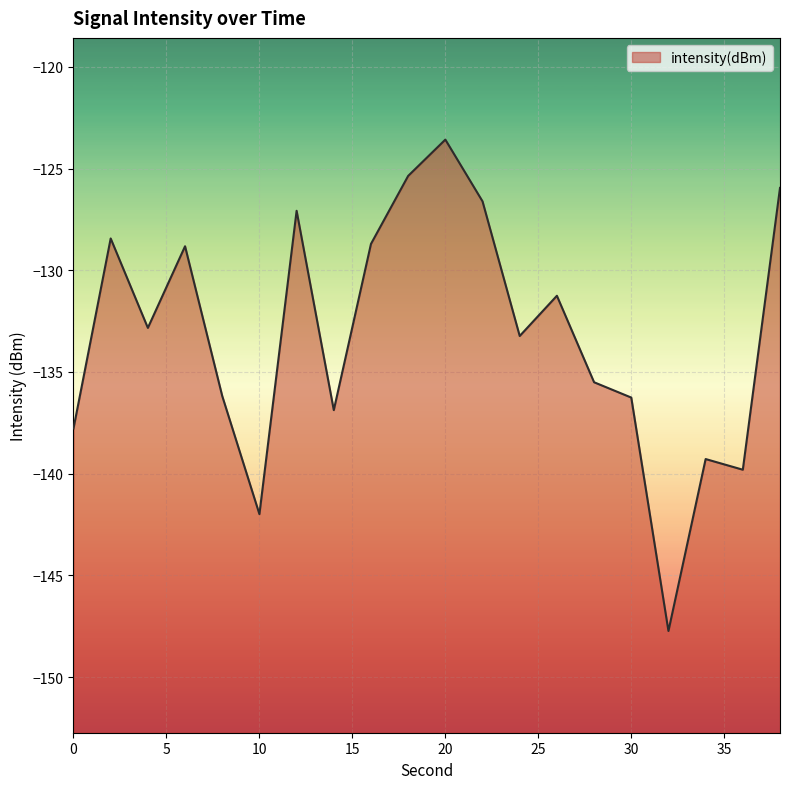

Reading left to right, transcribe all the data shown in this chart.

-137.8	-128.4	-132.8	-128.8	-136.2	-142.0	-127.1	-136.9	-128.7	-125.4	-123.6	-126.6	-133.2	-131.3	-135.5	-136.3	-147.7	-139.3	-139.8	-126.0